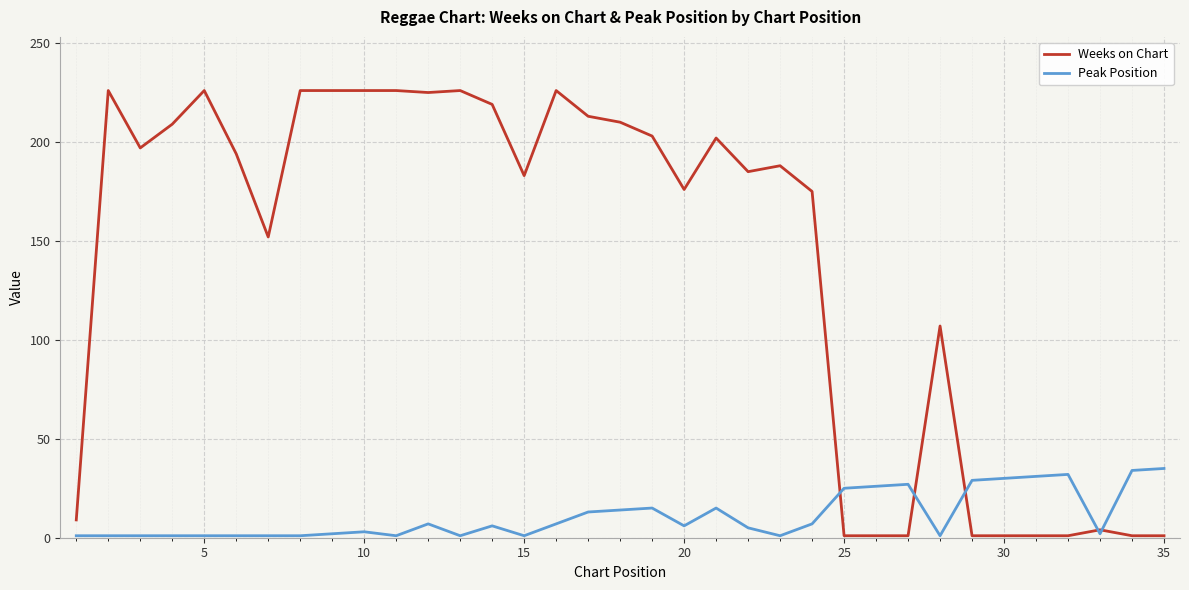

Rank the series by their maximum value, from highest to lowest.

Weeks on Chart, Peak Position